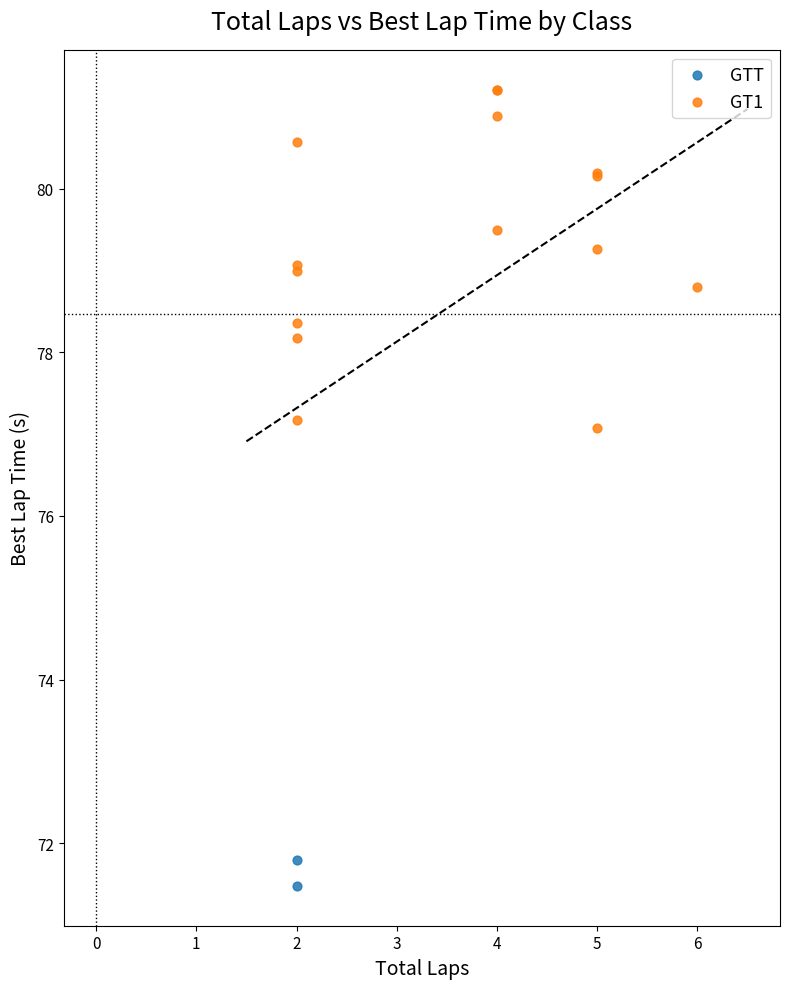

What are all the series names shown in the legend?

GTT, GT1